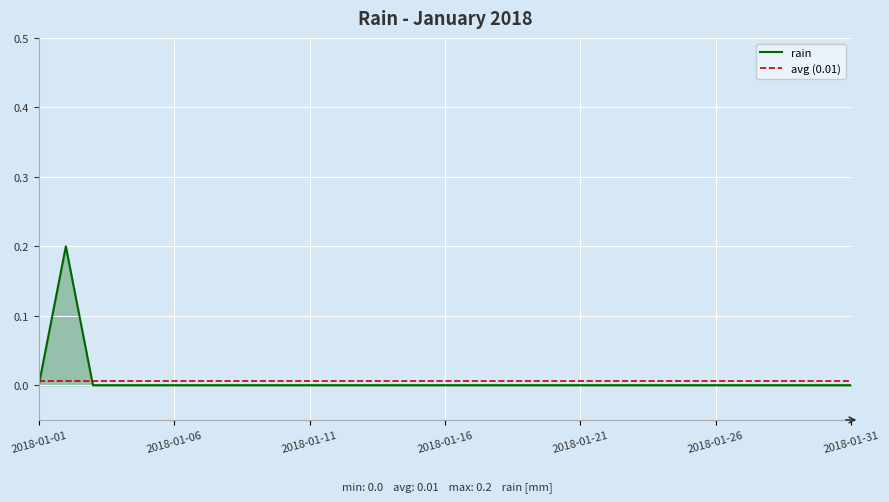

How many points are higher than both their immediate neighbors (excluding endpoints)?

1